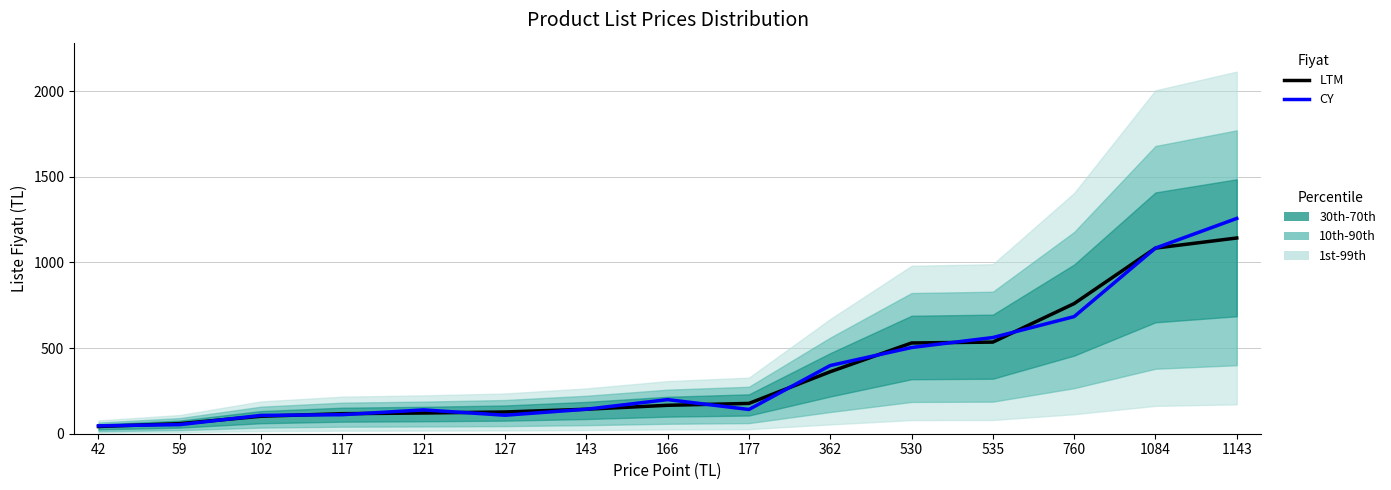

Which series has the largest total across all categories?

CY